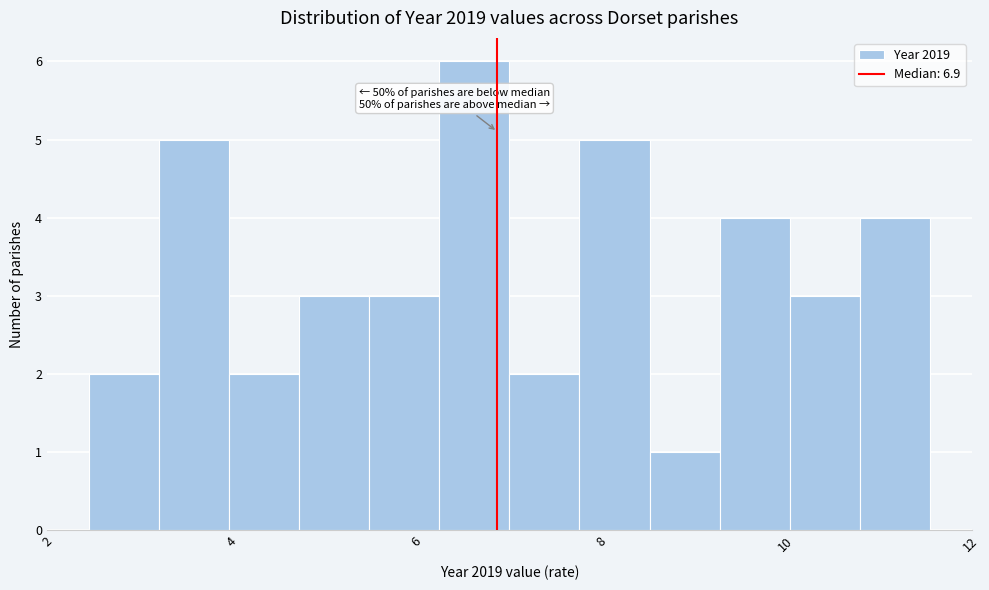

Around what value on the x-axis is the tallest bar? Give the approximate position of its centre, as read against the axis.

6.6